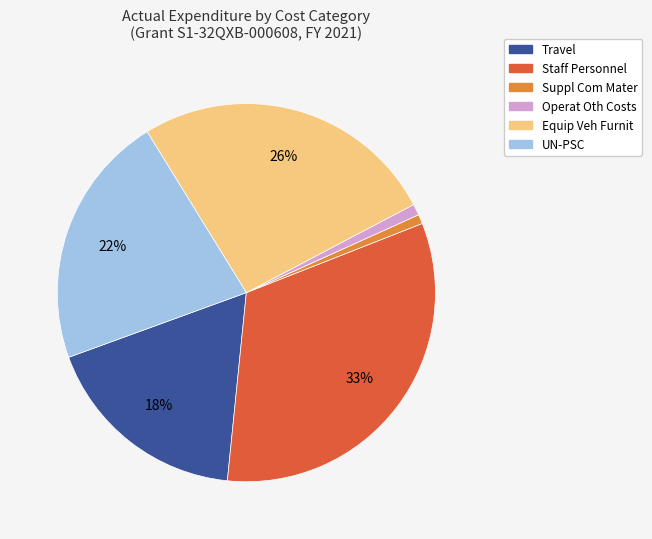

Does any single category account for the majority?

No